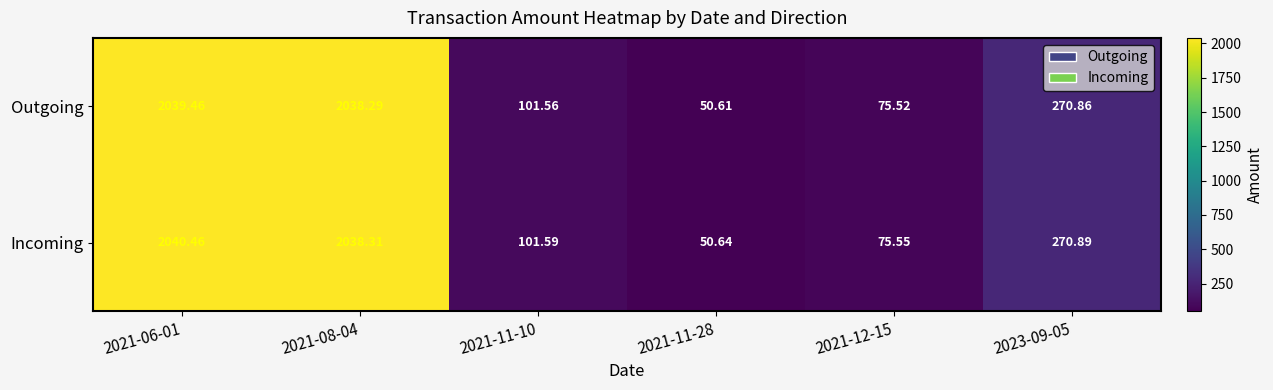

List the series in order of their peak value, highest first.

Incoming, Outgoing